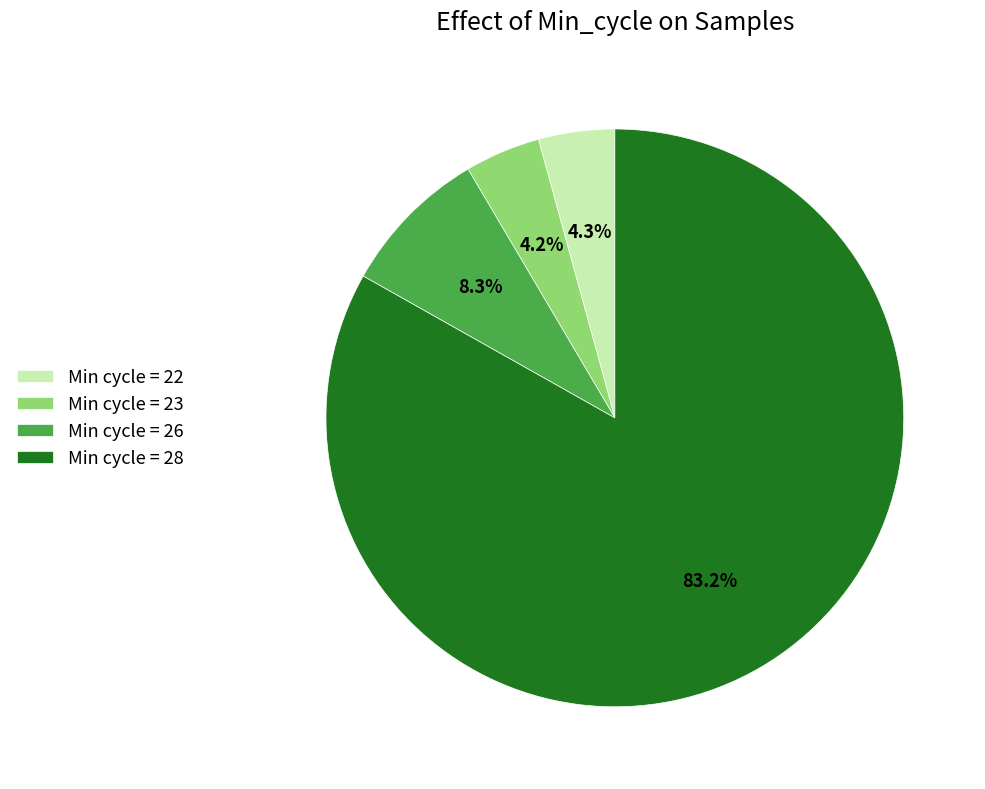

Is there a majority slice in this chart?

Yes